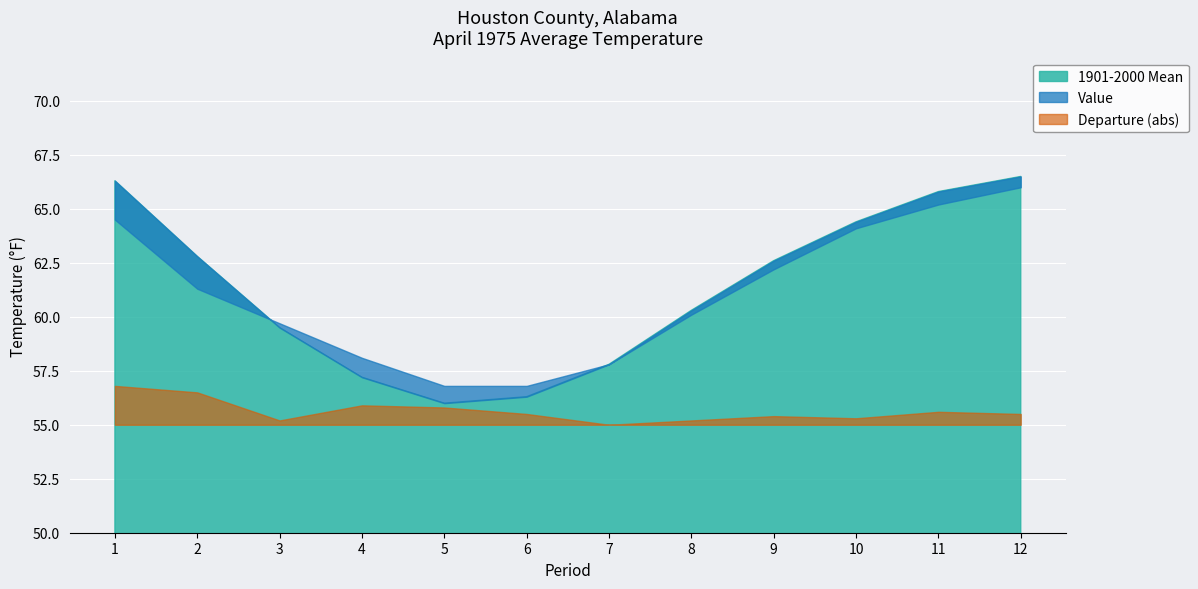

What is the lowest value of the Value series?

56.8